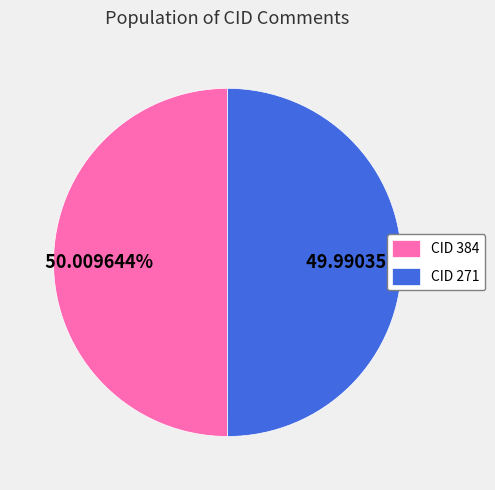

Does any single category account for the majority?

Yes